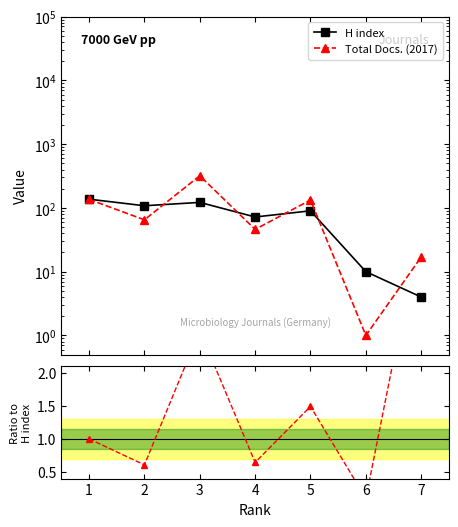

The value of H index at 1 is 73.1. True or false?

False